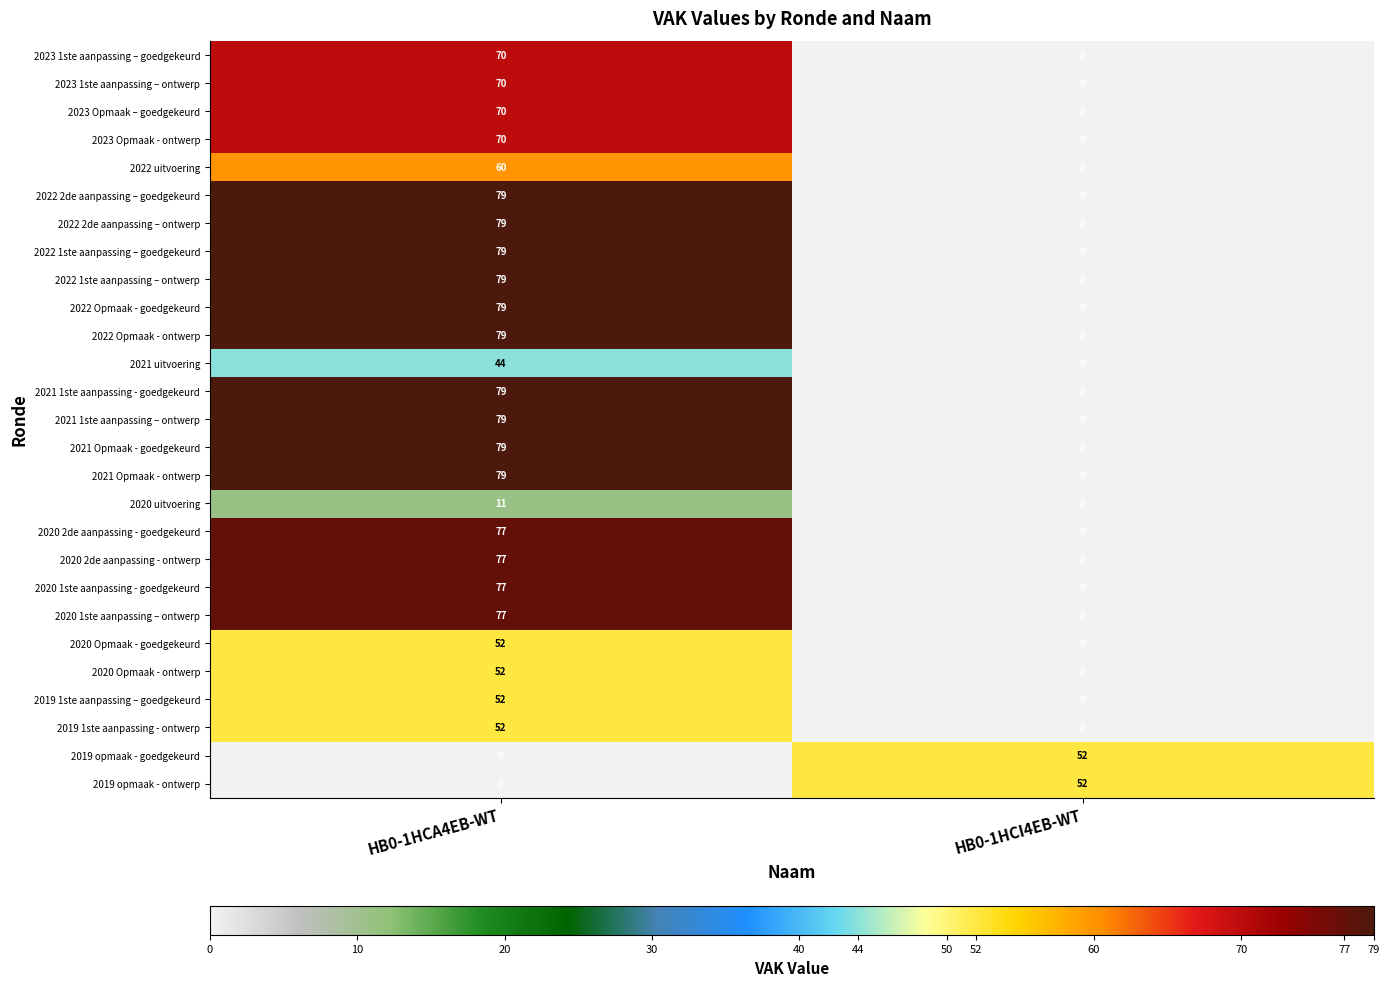

The 2022 1ste aanpassing – ontwerp series shows 0 at HB0-1HCI4EB-WT. True or false?

True